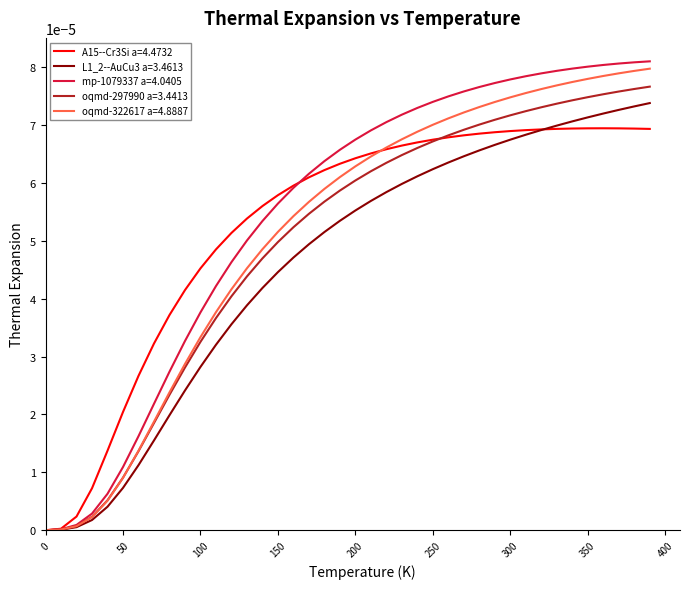

Which series has the largest range (max minus min)?

mp-1079337 a=4.0405